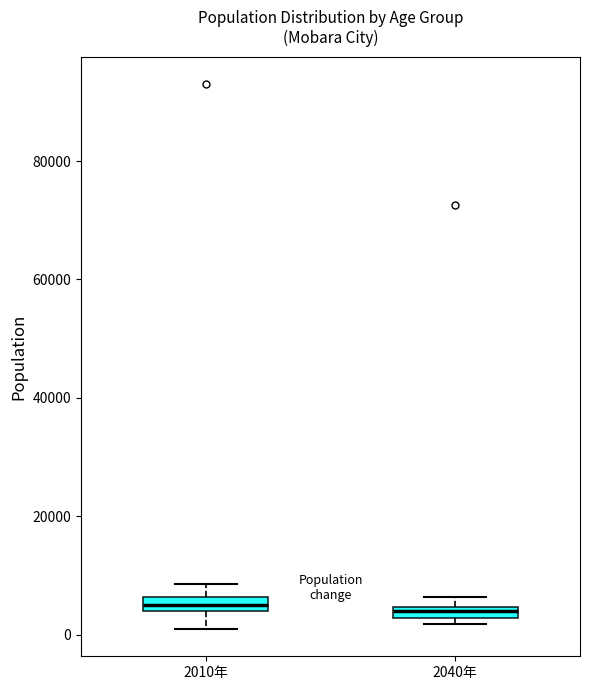

Where is the lower edge of the box for 2010年 on the y-axis? The values are not printed on the chart, so give them approximately, as read against the axis.

4000